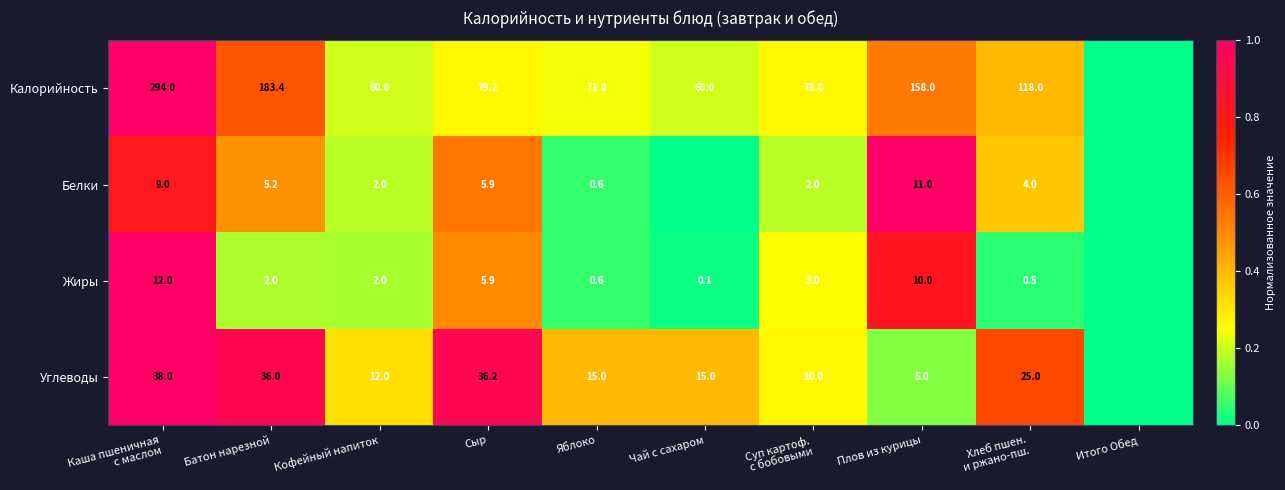

Which series has the largest range (max minus min)?

Калорийность